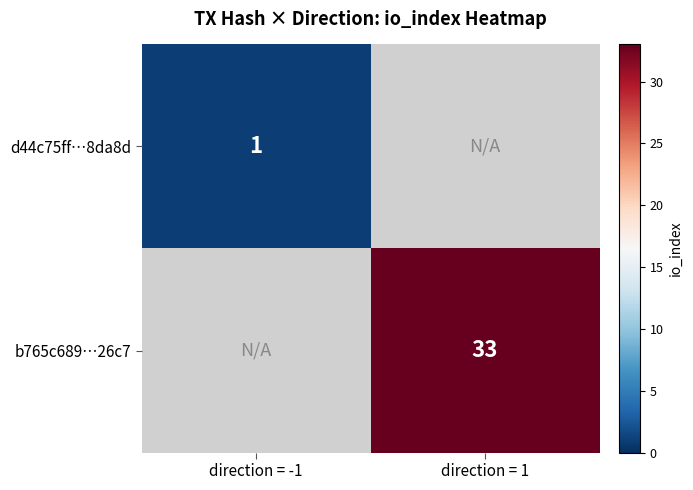

True or false: b765c689…26c7 has a value of 33 at direction = 1.

True